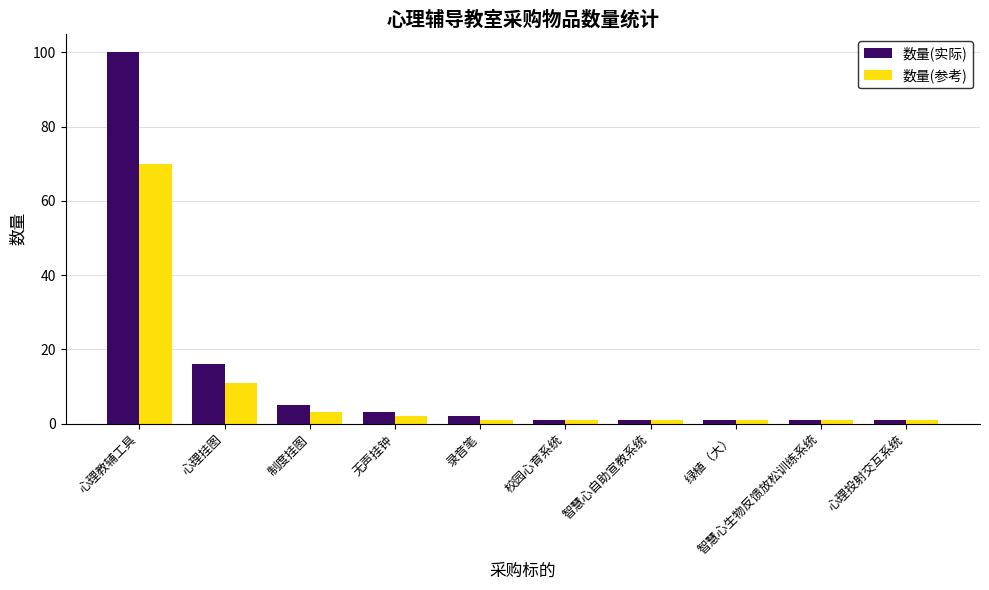

At which category is the sum across all series the highest?

心理教辅工具